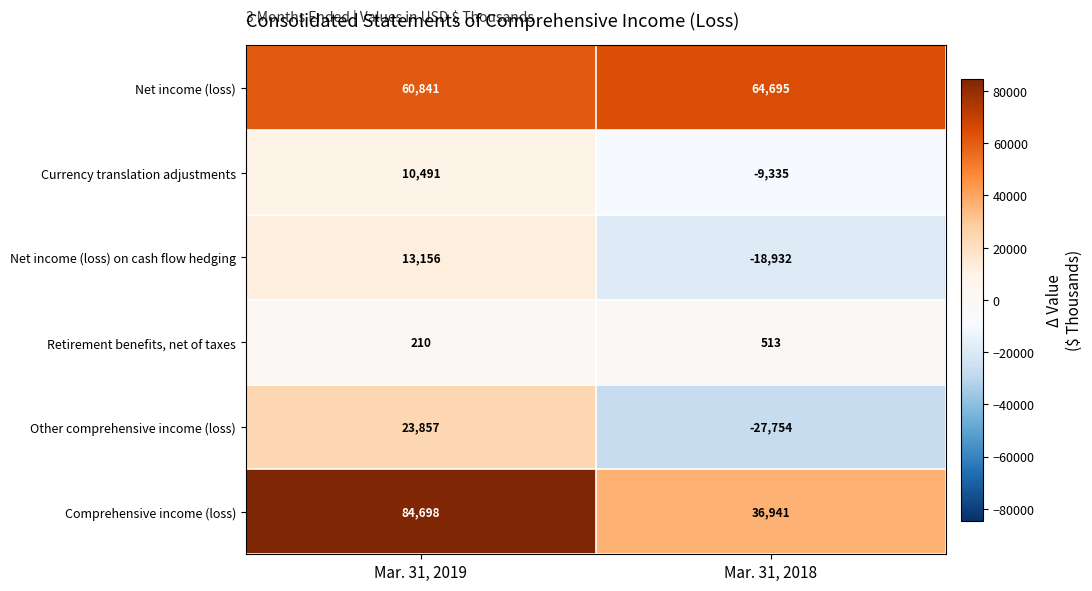

Reading left to right, transcribe all the data shown in this chart.

Net income (loss): Mar. 31, 2019=60841	Mar. 31, 2018=64695
Currency translation adjustments: Mar. 31, 2019=10491	Mar. 31, 2018=-9335
Net income (loss) on cash flow hedging: Mar. 31, 2019=13156	Mar. 31, 2018=-18932
Retirement benefits, net of taxes: Mar. 31, 2019=210	Mar. 31, 2018=513
Other comprehensive income (loss): Mar. 31, 2019=23857	Mar. 31, 2018=-27754
Comprehensive income (loss): Mar. 31, 2019=84698	Mar. 31, 2018=36941